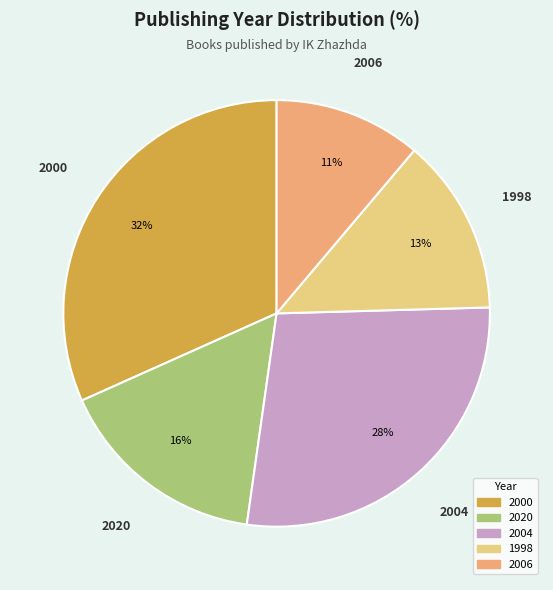

Is there any slice that represents more than half of the pie?

No